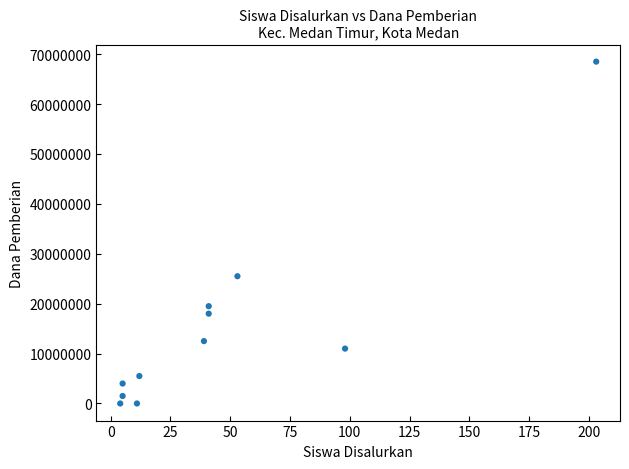

What is the range of Y values (max minus min)?

68500000